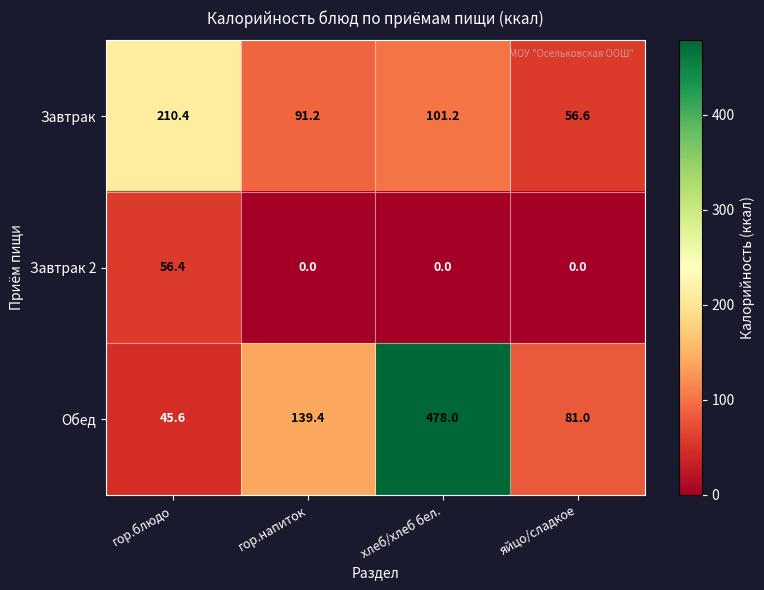

What is the average value of the Завтрак 2 series?

14.1